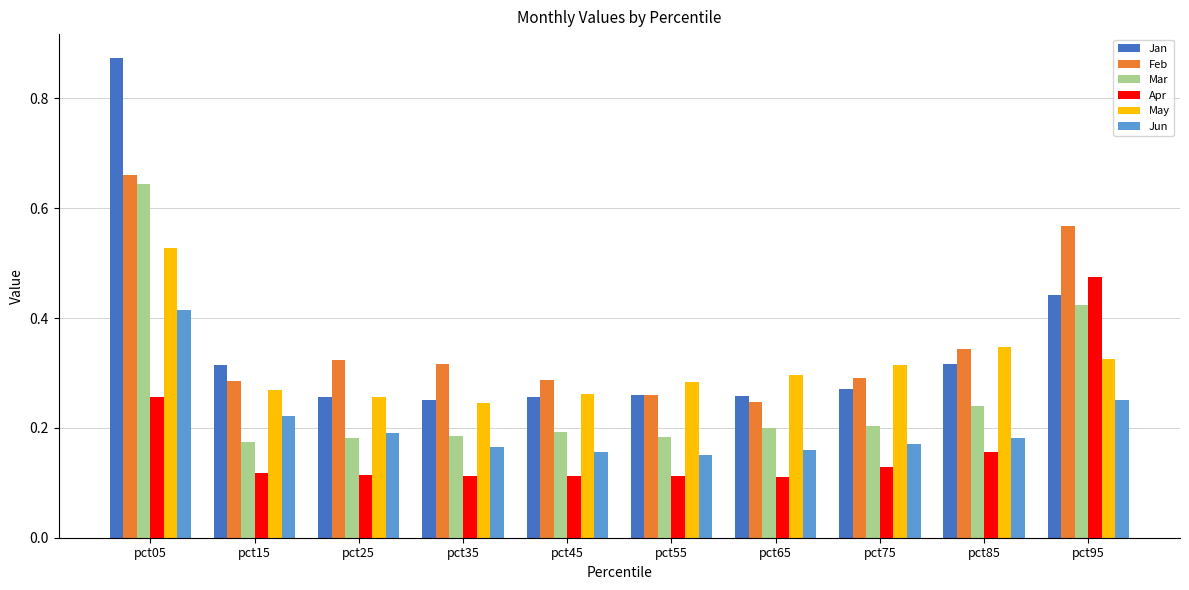

Is the value of Jan at pct85 greater than the value of Jun at pct05?

No